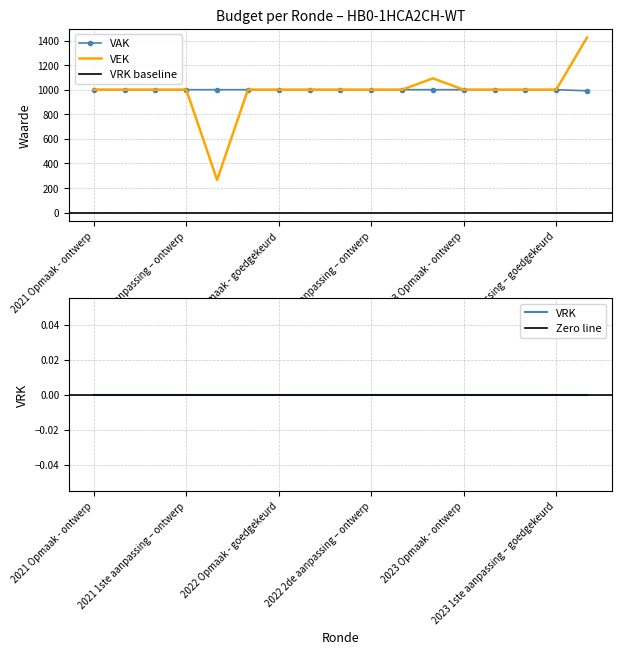

Reading left to right, list all the values displayed in this chart.

VAK: 1000	1000	1000	1000	1000	1000	1000	1000	1000	1000	1000	1000	1000	1000	1000	1000	991
VEK: 1000	1000	1000	1000	266	1000	1000	1000	1000	1000	1000	1092	1000	1000	1000	1000	1424